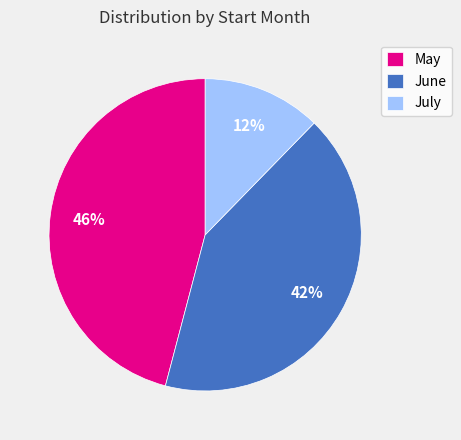

To the nearest percent, what is the difference between the largest and smallest slice percentages?

34%